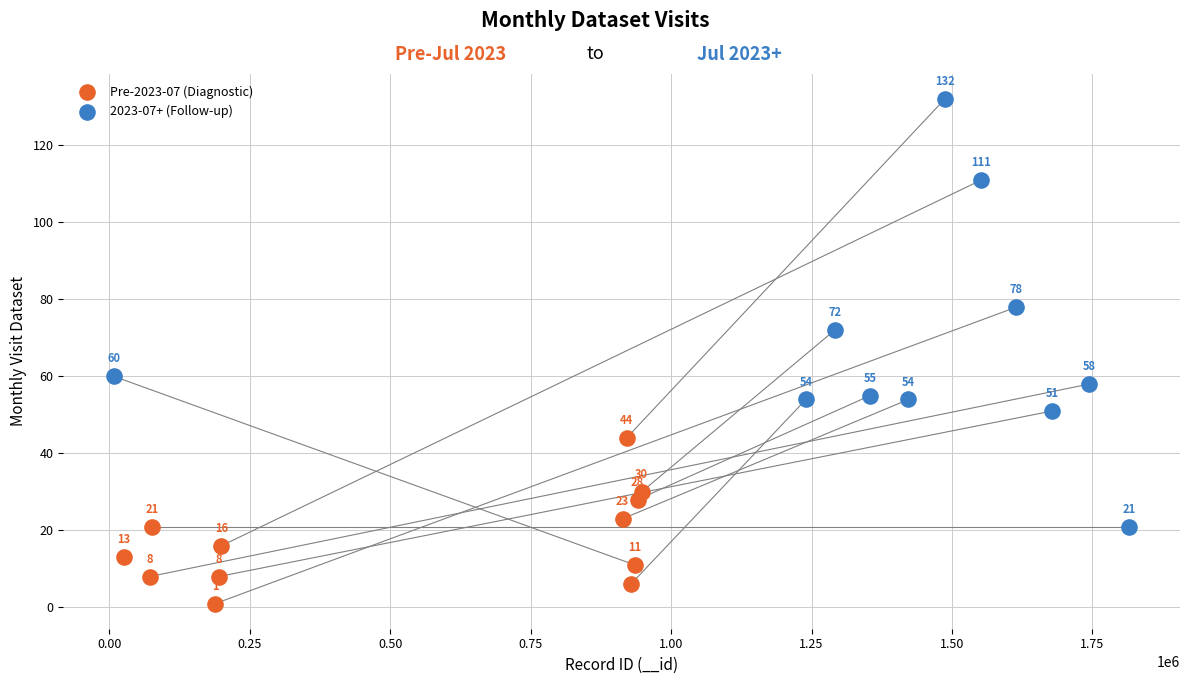

Which series reaches the minimum Y coordinate?

Pre-2023-07 (Diagnostic)